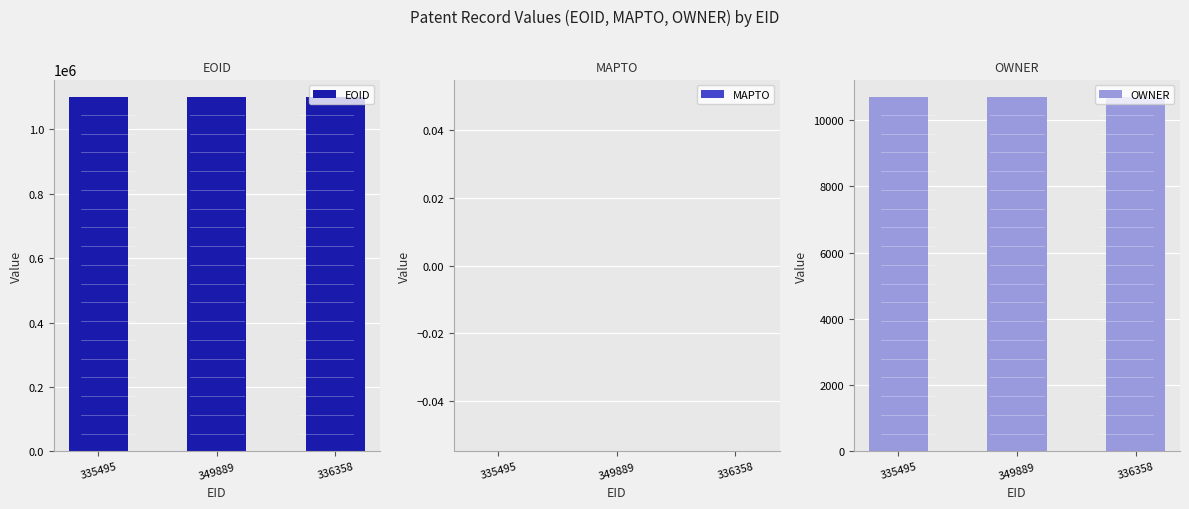

What is the average value of the OWNER series?

10692